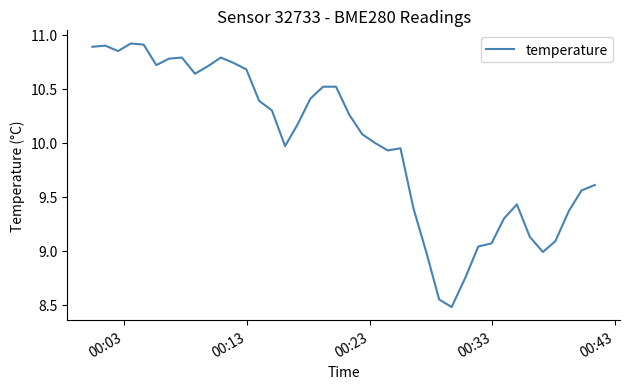

What is the minimum value shown in the chart?

8.5